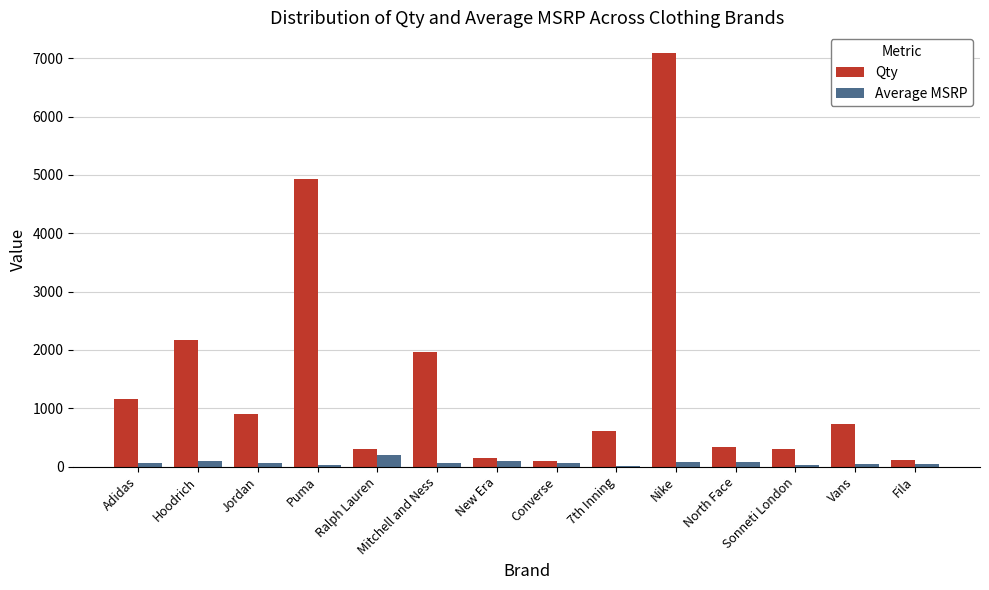

Which series has the largest range (max minus min)?

Qty